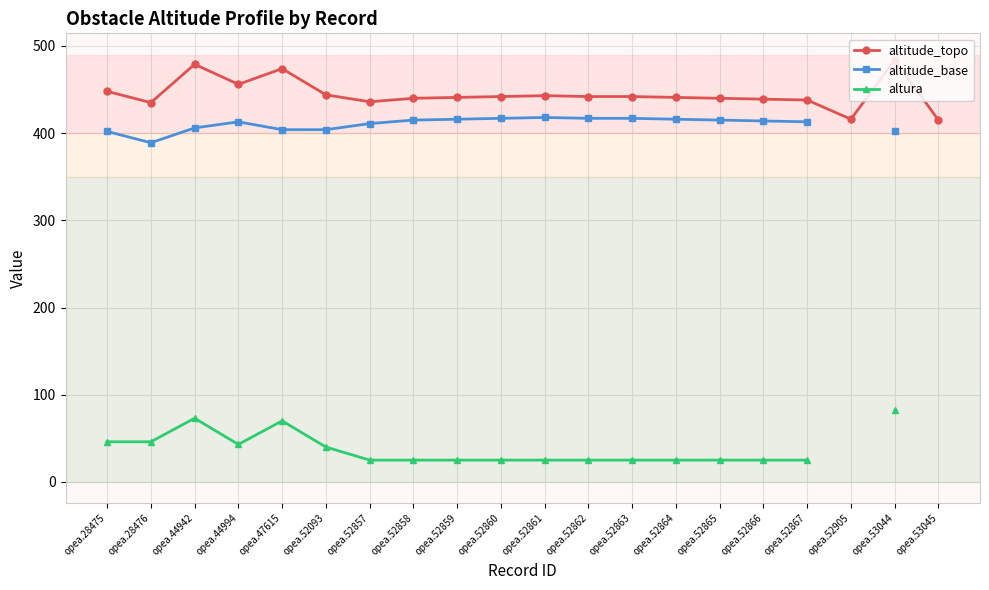

Does the chart display data point markers on the line(s)?

Yes